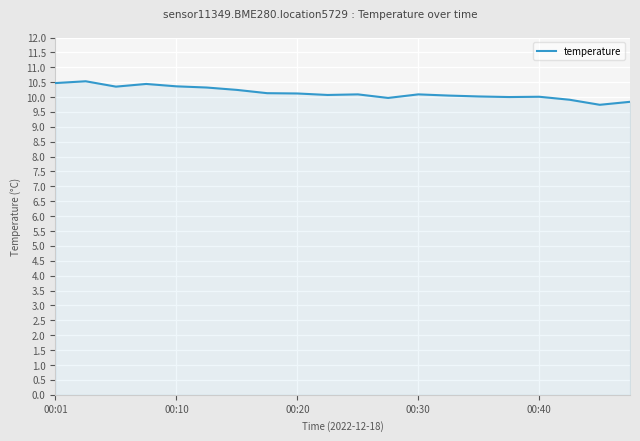

What is the smallest value displayed?

9.7